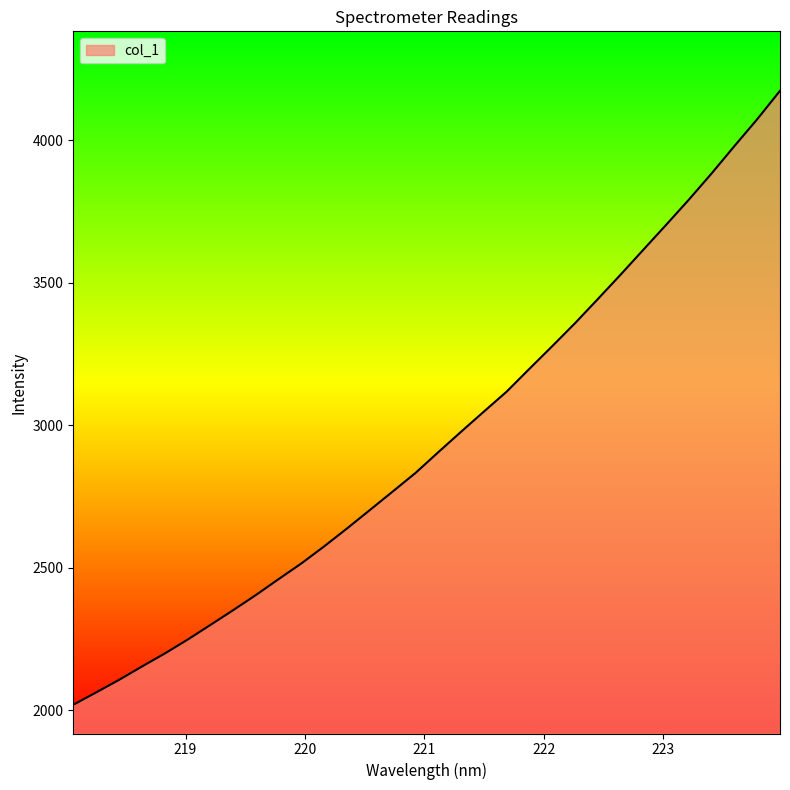

What is the smallest value displayed?

2018.5